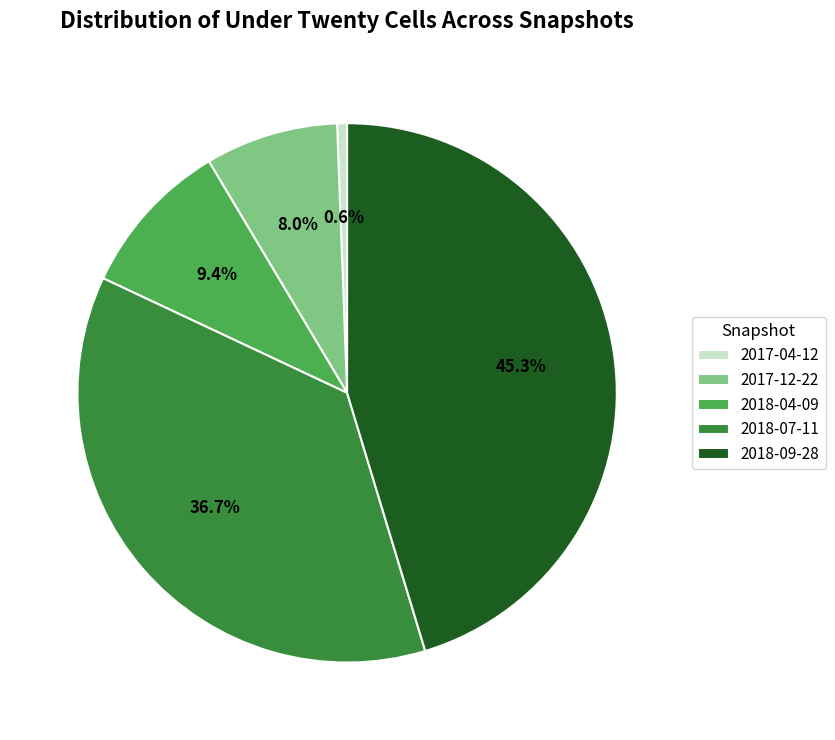

How much of the chart is everything except 2018-09-28?

54.7%